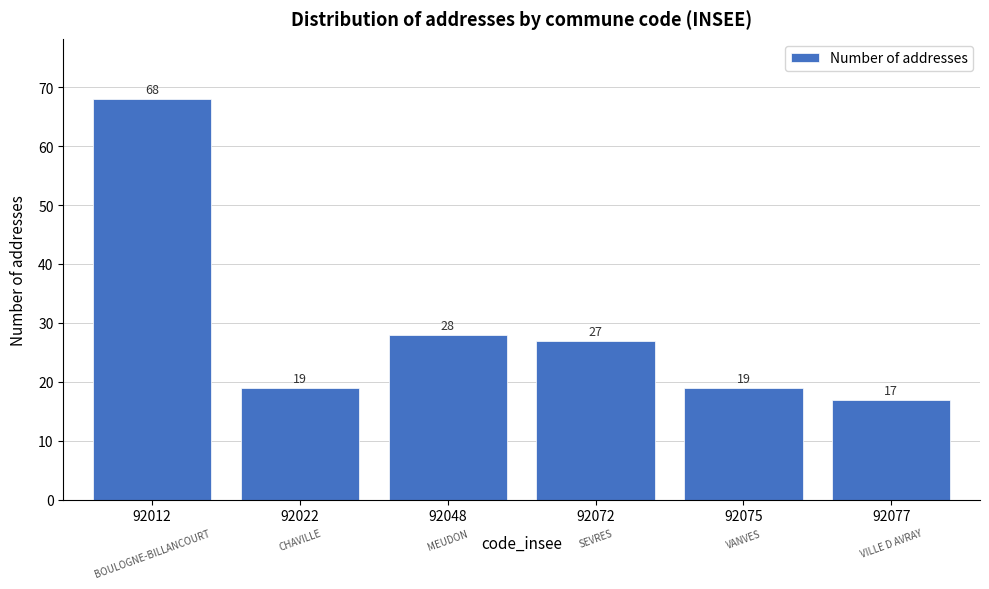

Reading left to right, transcribe all the data shown in this chart.

68	19	28	27	19	17